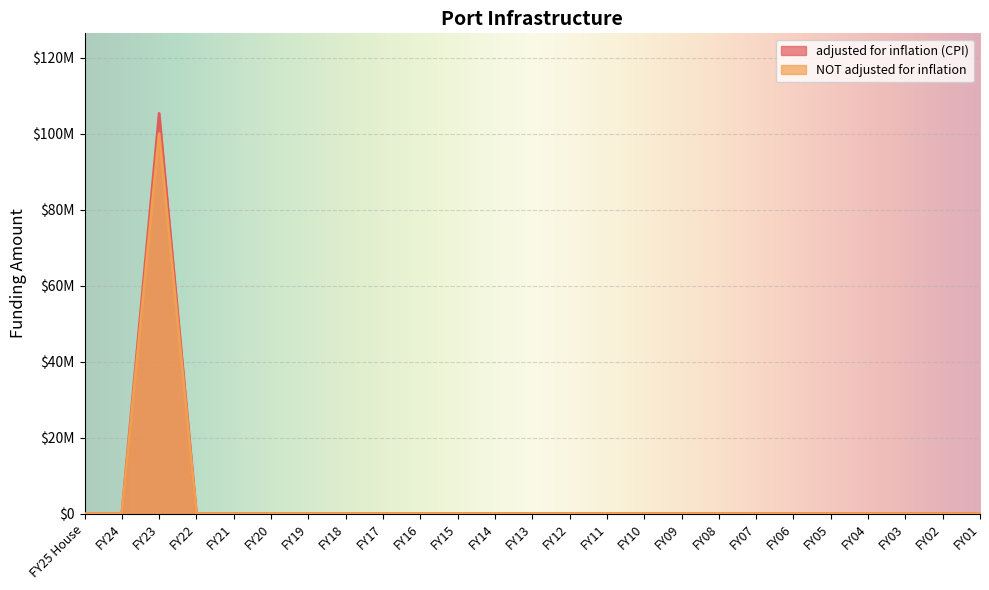

Rank the series at FY23 from highest to lowest value.

adjusted for inflation (CPI), NOT adjusted for inflation